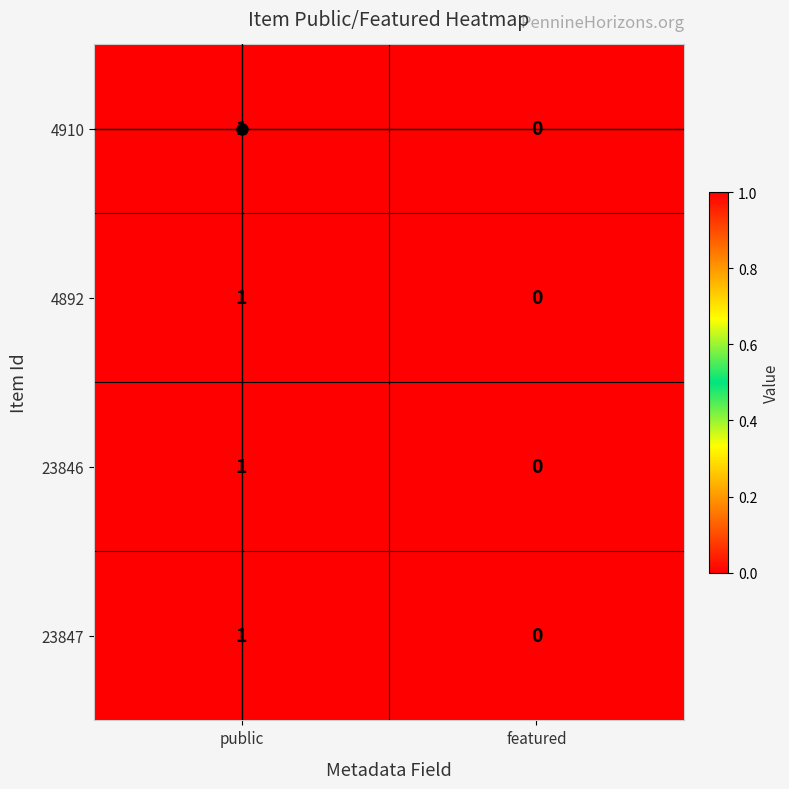

The value of 4892 at featured is 0. True or false?

True